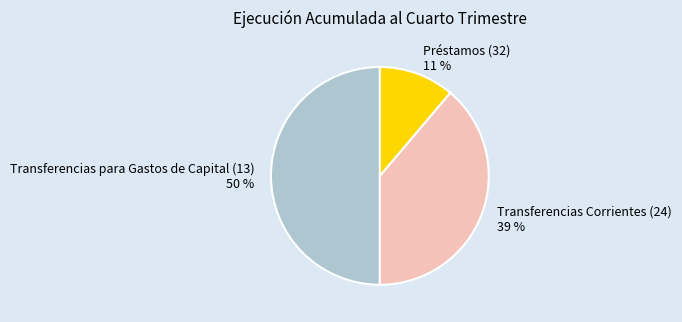

The Transferencias para Gastos de Capital (13) slice represents 39% of the pie. True or false?

False